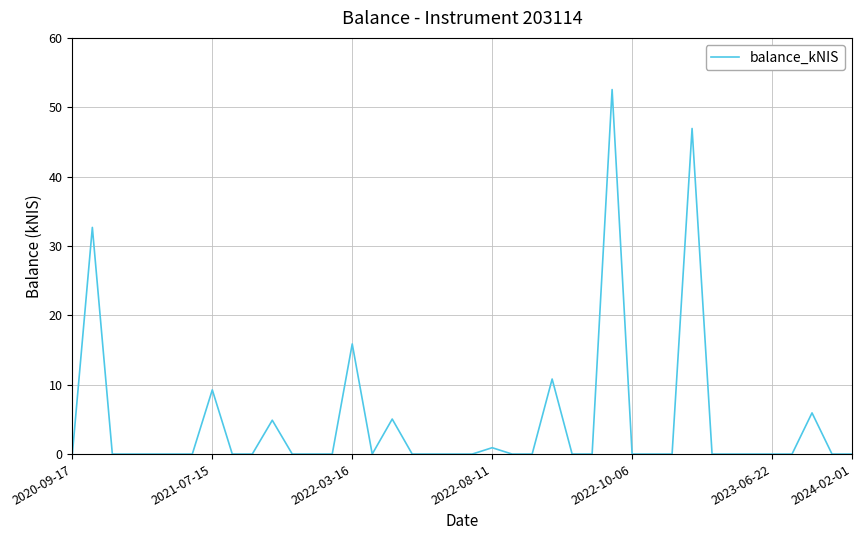

How many lines are shown in the chart?

1